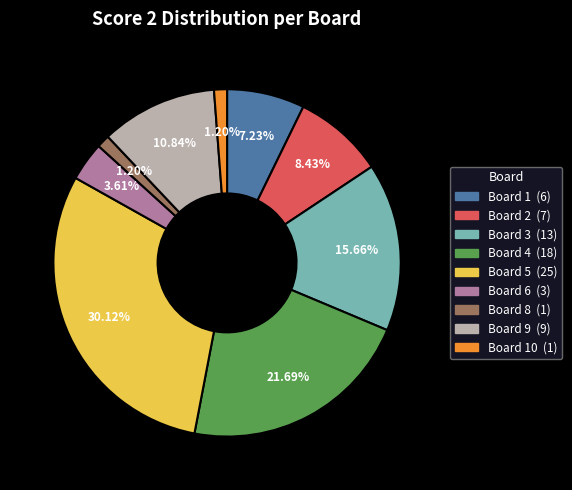

Is there a majority slice in this chart?

No